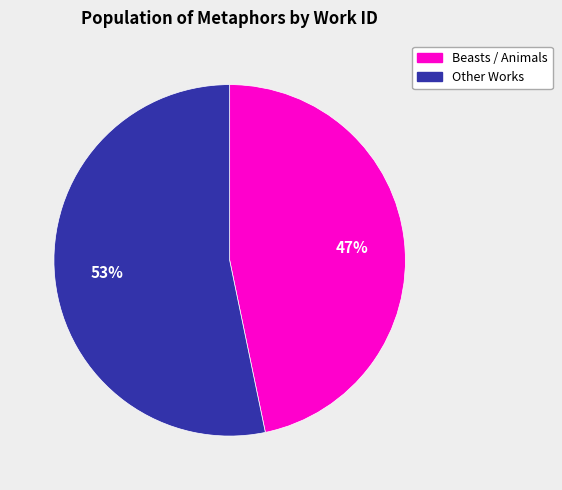

To the nearest percent, what is the average slice percentage?

50%